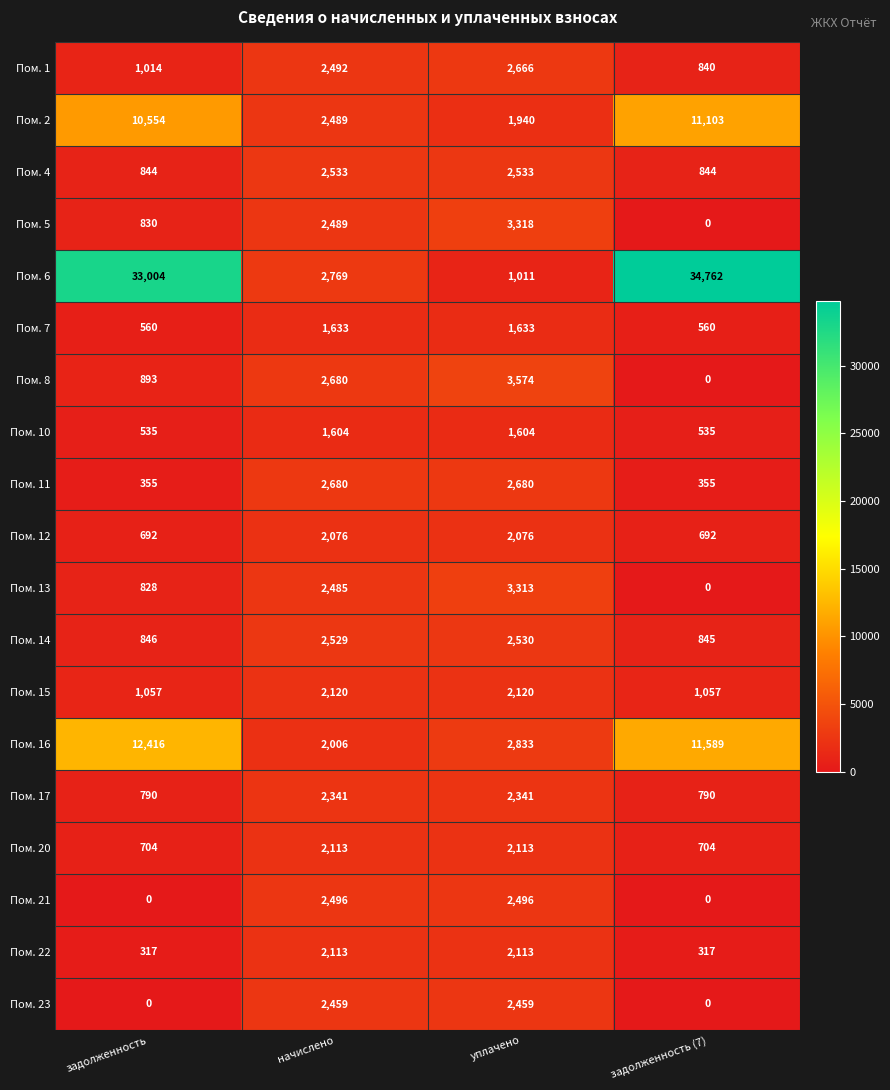

What is the maximum value shown in the chart?

34762